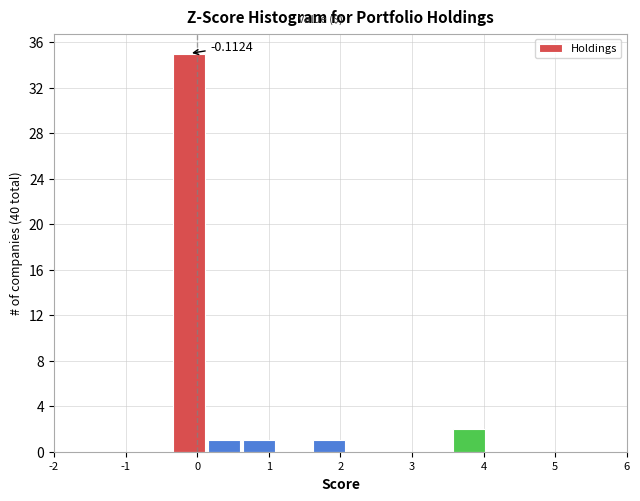

Which range on the x-axis has the tallest bar?

-0.4 to 0.1